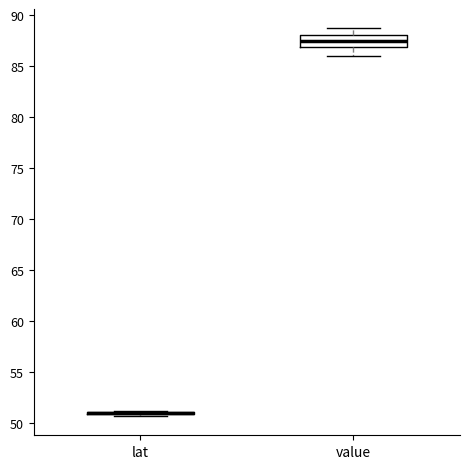

Where does the median line of the box for value sit on the y-axis? The values are not printed on the chart, so give them approximately, as read against the axis.

87.5